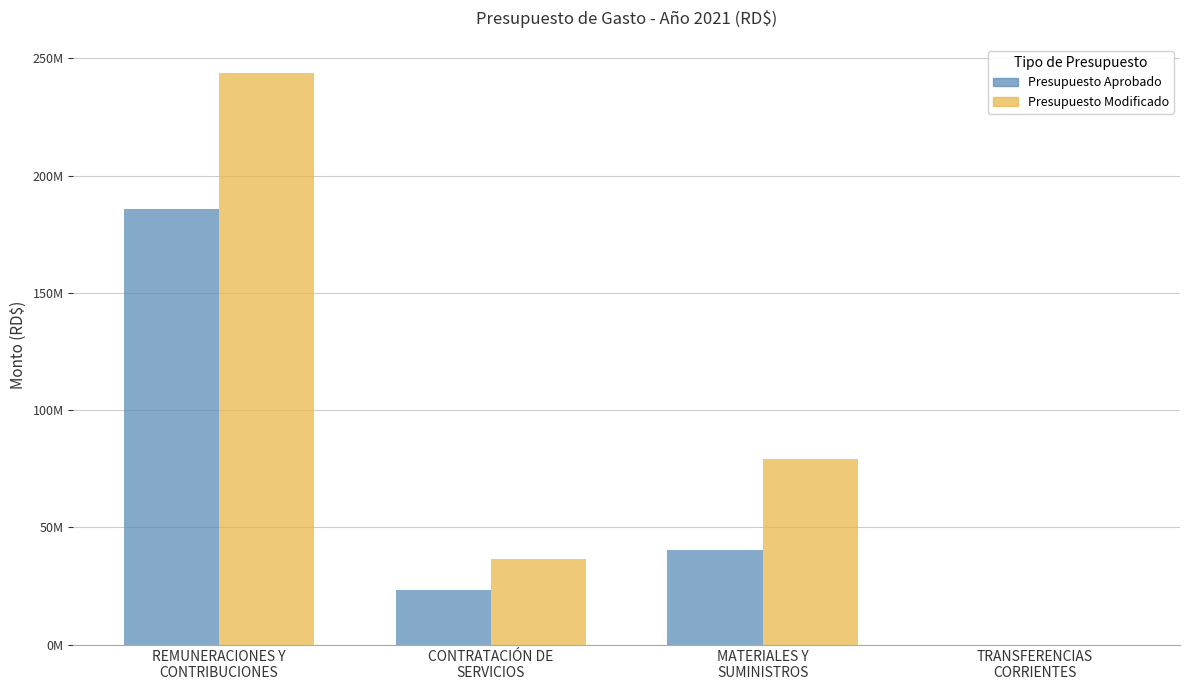

Rank the categories by Presupuesto Aprobado value from highest to lowest.

REMUNERACIONES Y
CONTRIBUCIONES, MATERIALES Y
SUMINISTROS, CONTRATACIÓN DE
SERVICIOS, TRANSFERENCIAS
CORRIENTES